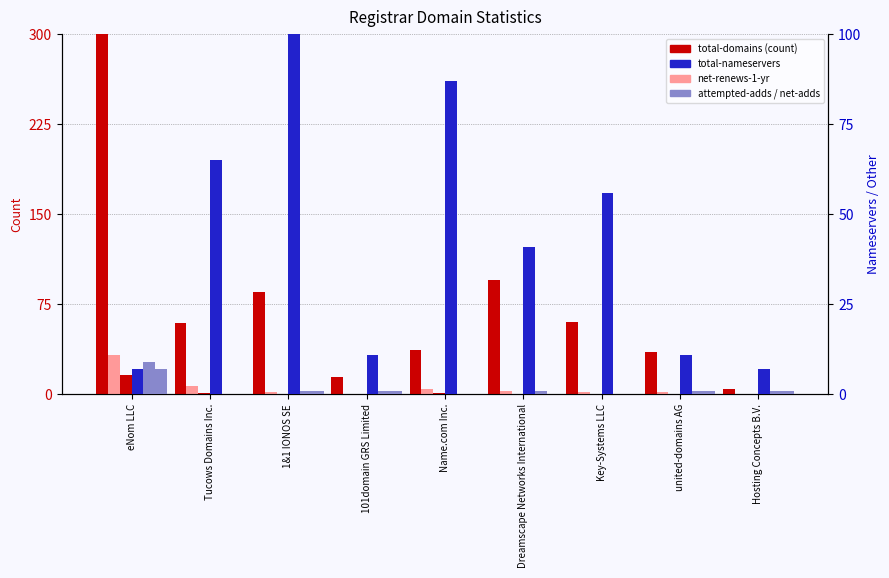

What is the value of the attempted-adds bar at the 4th from the left?

1